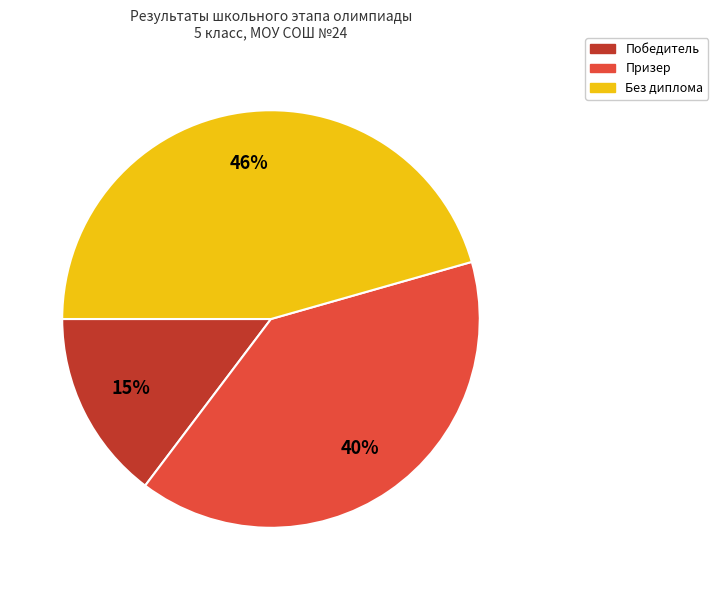

How many segments does this pie chart have?

3